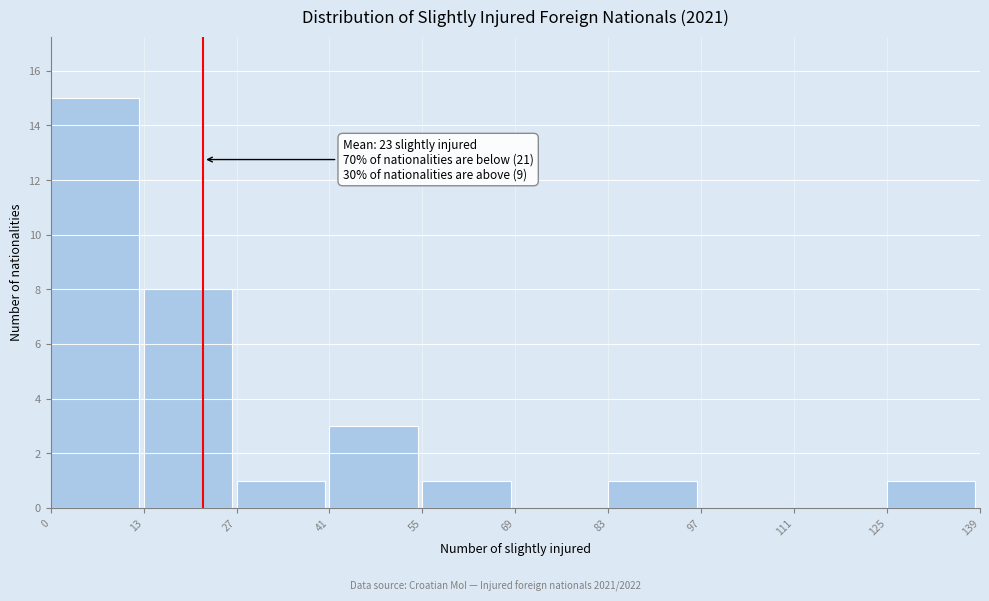

Over which range of the x-axis is the bar tallest?

0 to 13